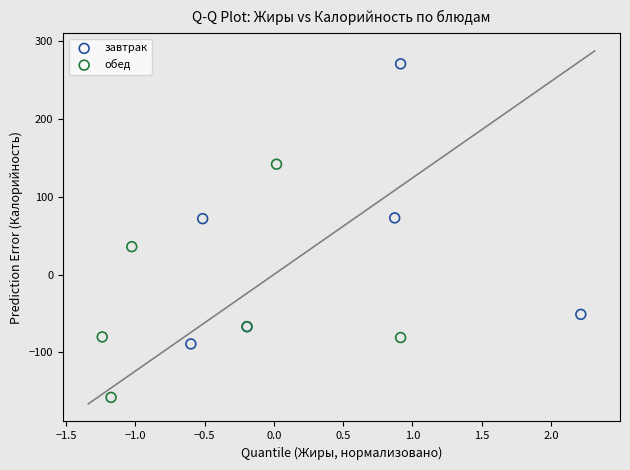

Which series reaches the maximum Y coordinate?

завтрак